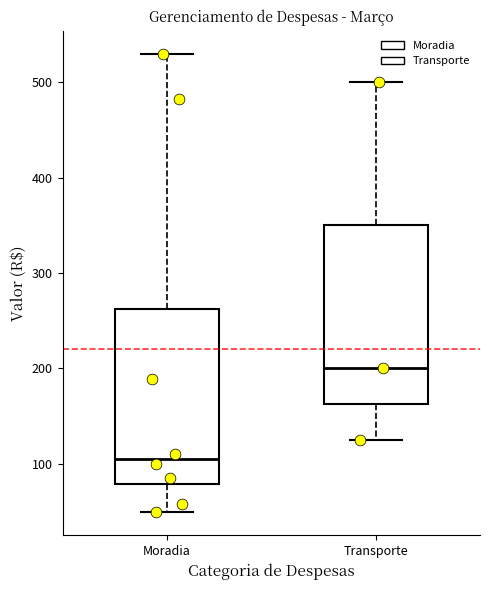

Reading left to right, transcribe this box plot: for each box, give where its median line is, the range the box spans, and where its two whiskers end, as read against the y-axis. The values are not printed on the chart, so give them approximately, as read against the axis.

Moradia: median 110, box 80 to 260, whiskers 50 to 530
Transporte: median 200, box 160 to 350, whiskers 130 to 500